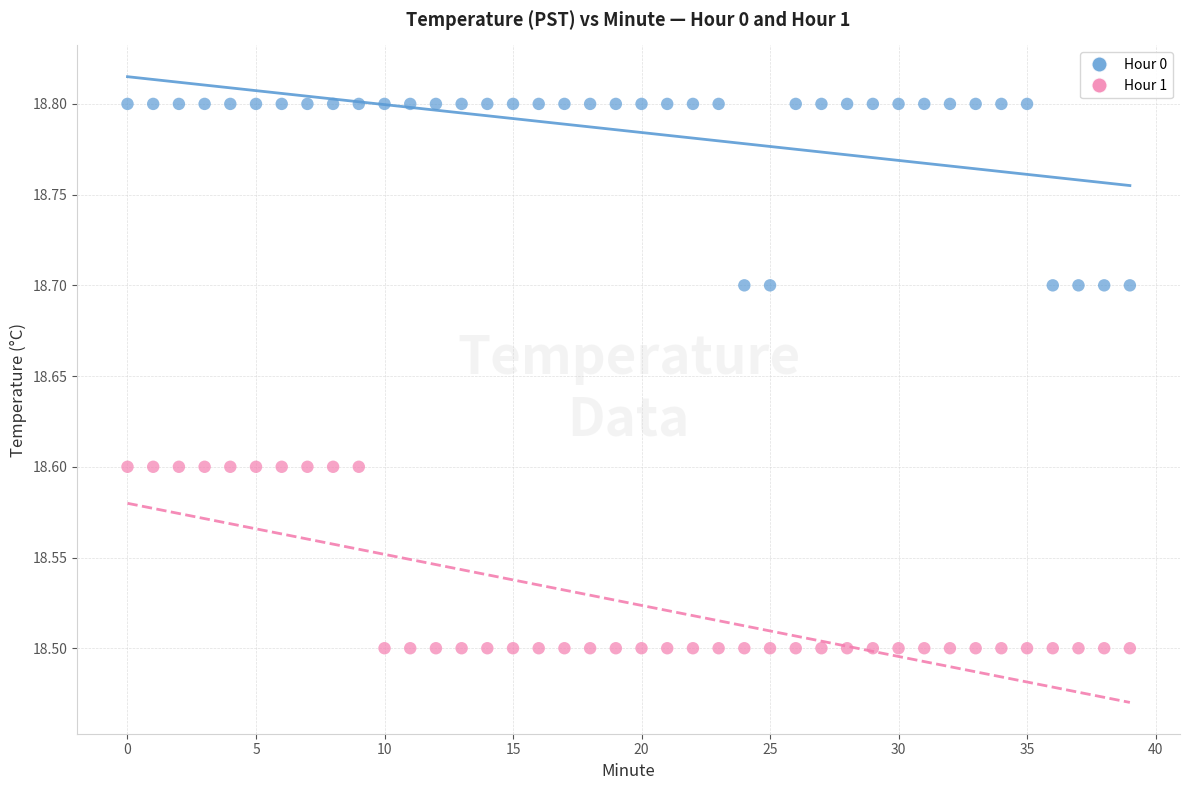

Across all data points, what is the range of Y values (max minus min)?

0.3